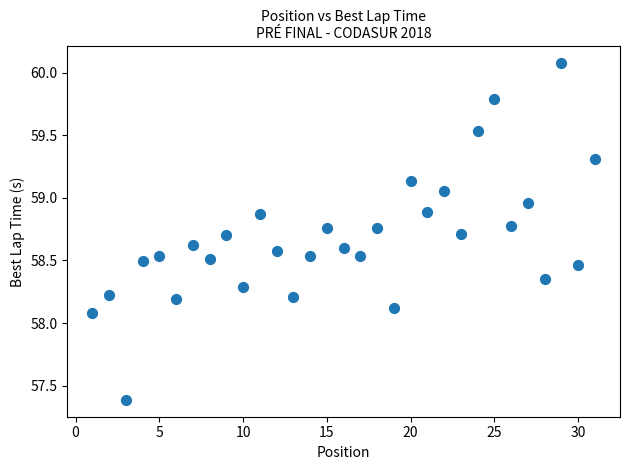

What is the range of X values (max minus min)?

30.0